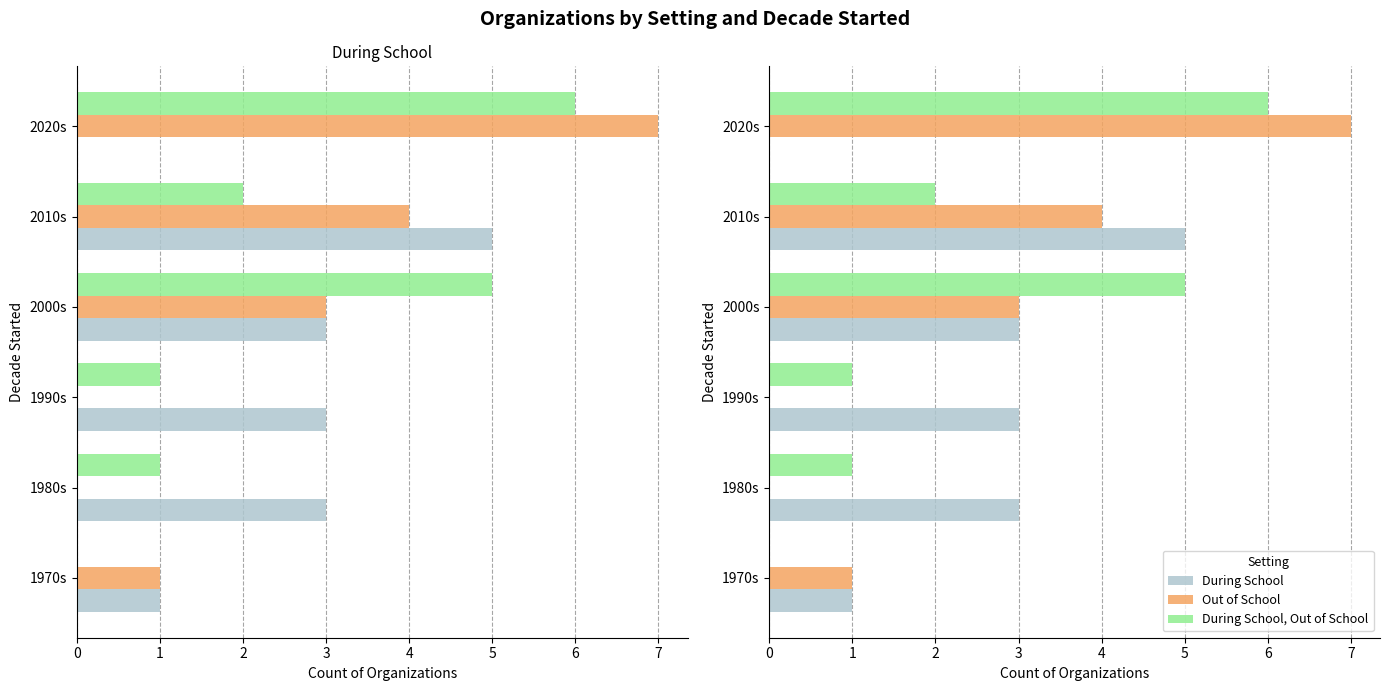

What is the maximum value shown in the chart?

7